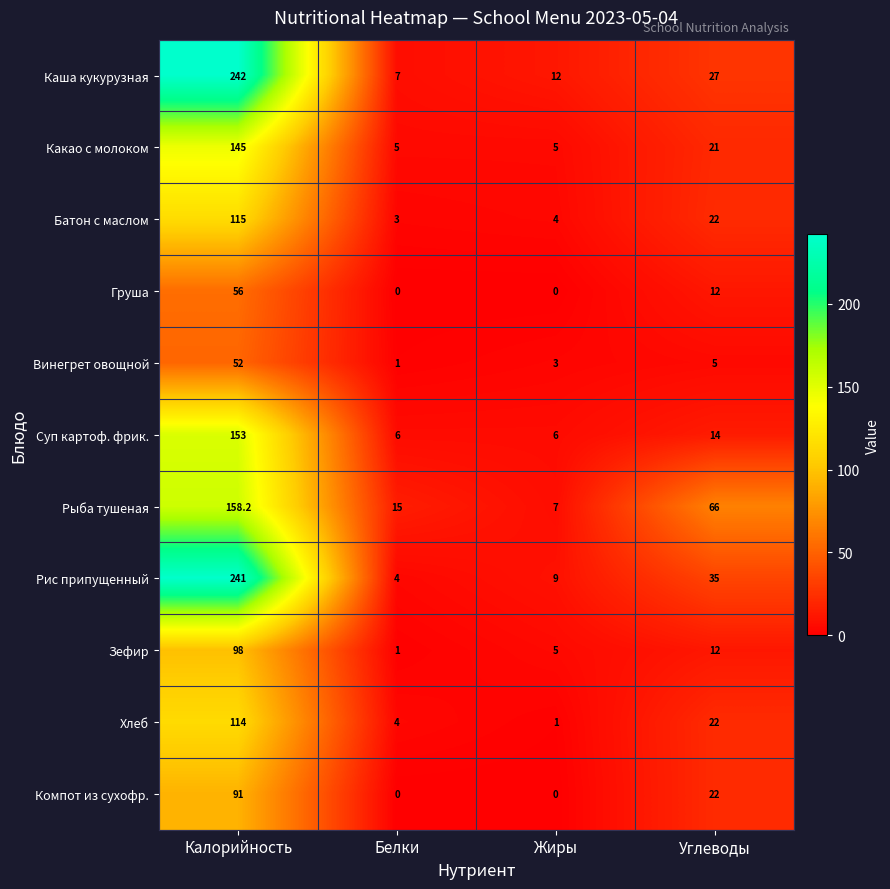

What is the difference between the highest and lowest values at Калорийность?

190.0